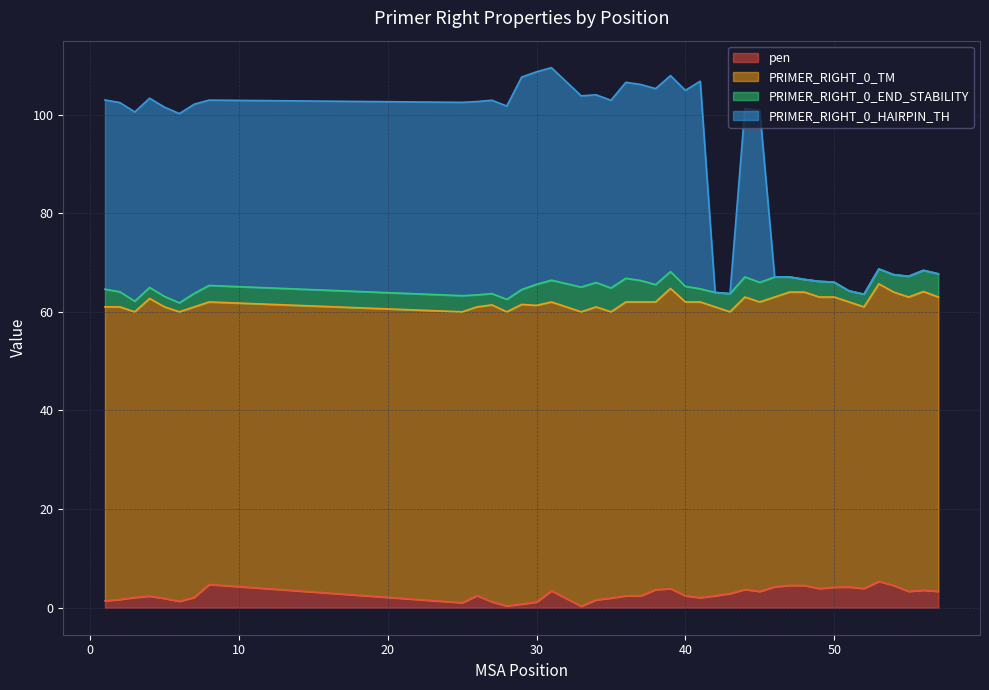

What is the maximum value for pen?

5.3